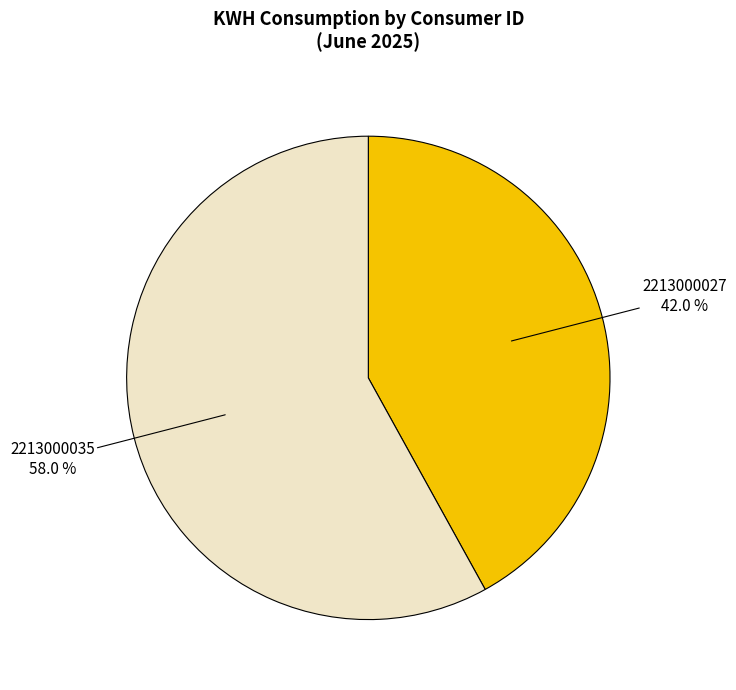

Does any single category account for the majority?

Yes